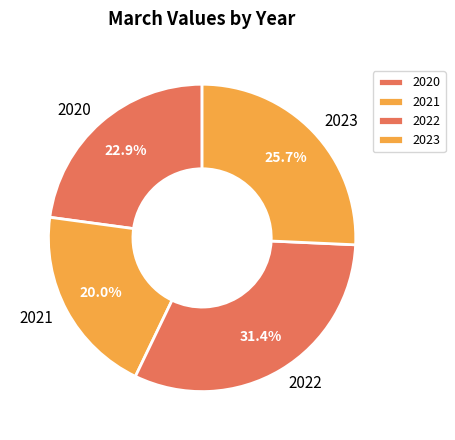

Rank the categories by value from highest to lowest.

2022, 2023, 2020, 2021